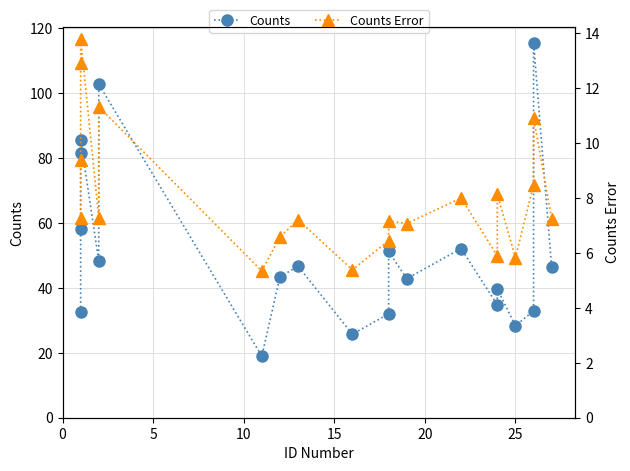

Is the value of Counts Error at 17 greater than the value of Counts at 12?

No